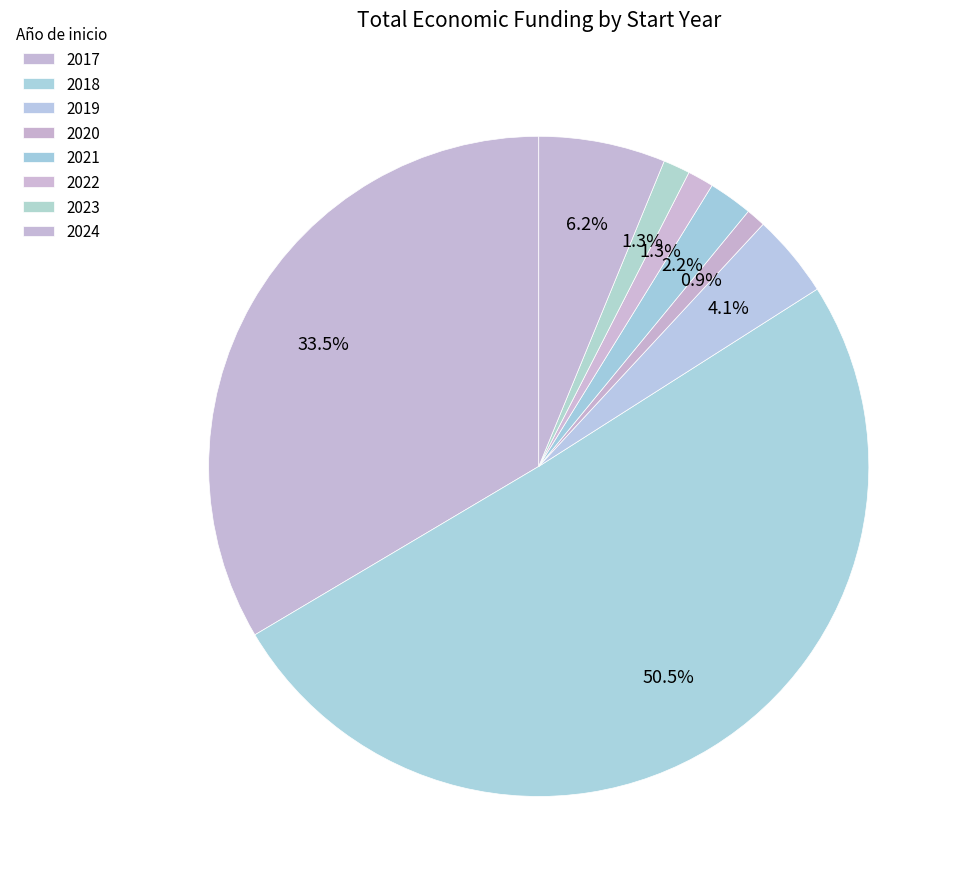

How many slices are in this pie chart?

8